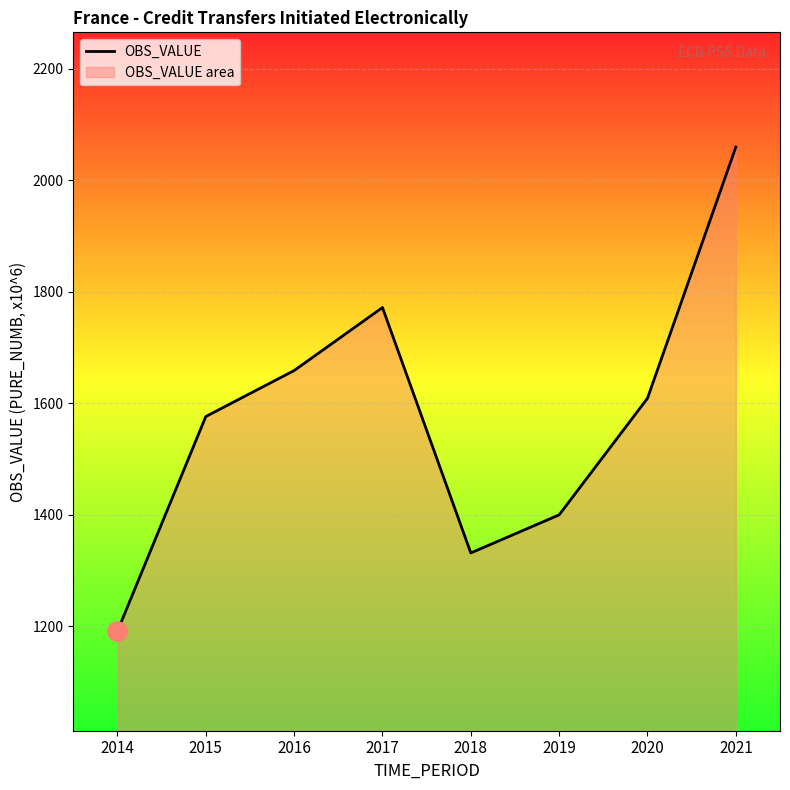

What is the change in value from 2018 to 2019?

+68.3